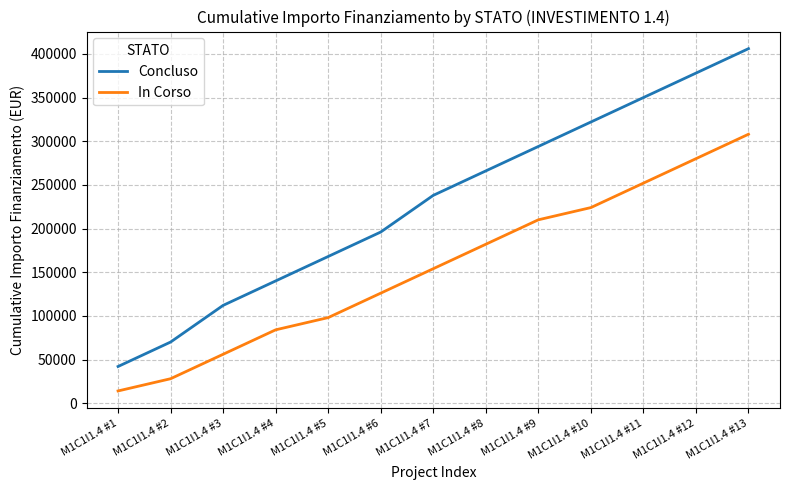

What is the difference between the maximum and minimum values in the In Corso series?

294000